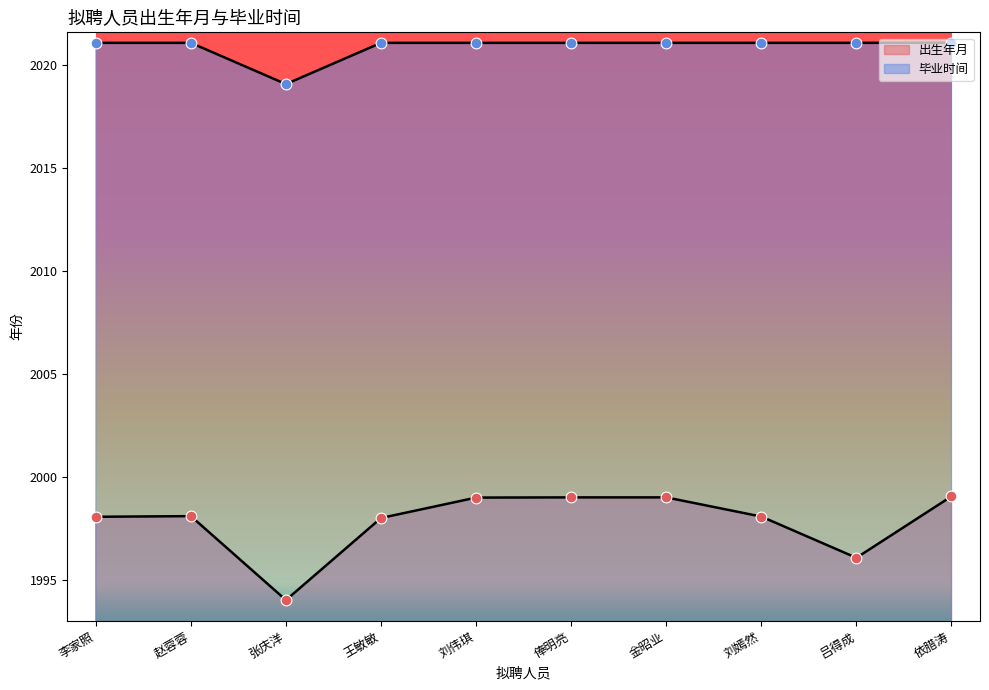

What are all the series names shown in the legend?

出生年月, 毕业时间